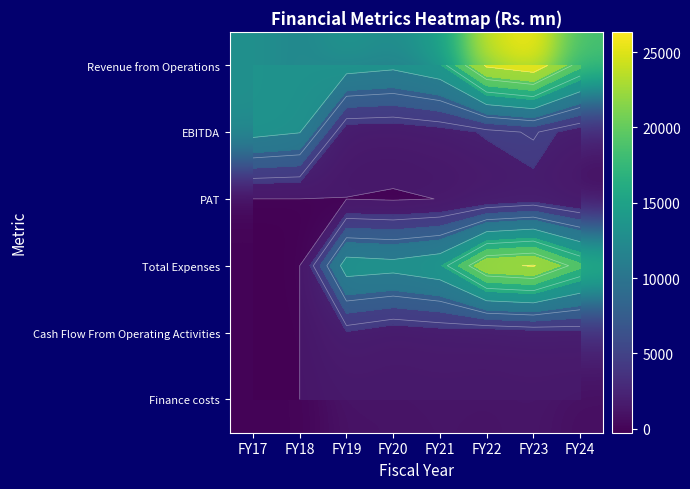

The value of Finance costs at FY17 is 0.0. True or false?

True